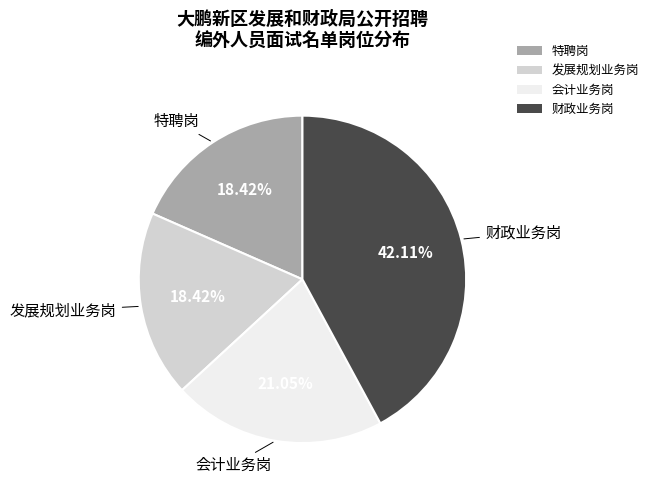

To the nearest percent, what is the difference between the largest and smallest slice percentages?

24%